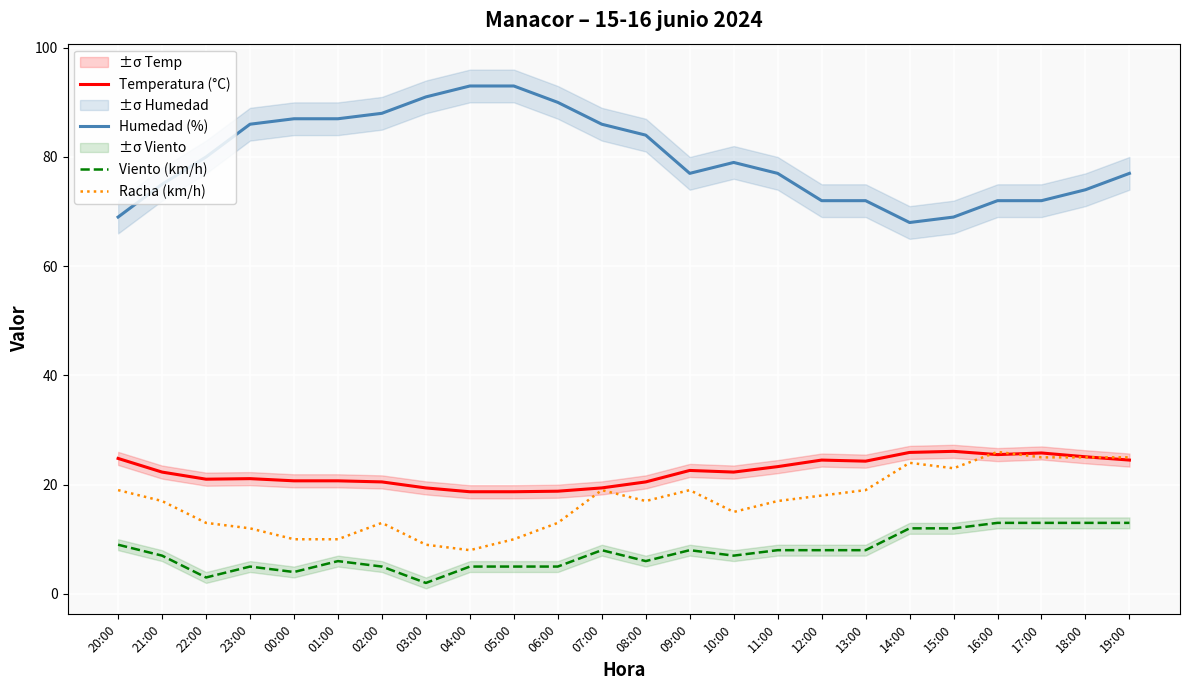

What is the difference between the Temperatura (°C) values at 11:00 and 14:00?

2.6